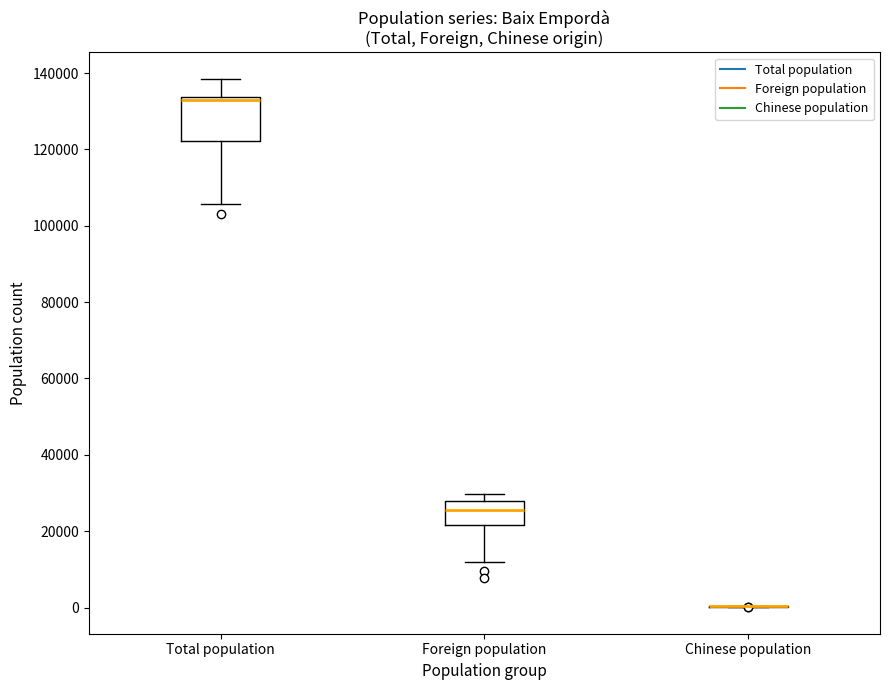

Where is the lower edge of the box for Foreign population on the y-axis? The values are not printed on the chart, so give them approximately, as read against the axis.

22000